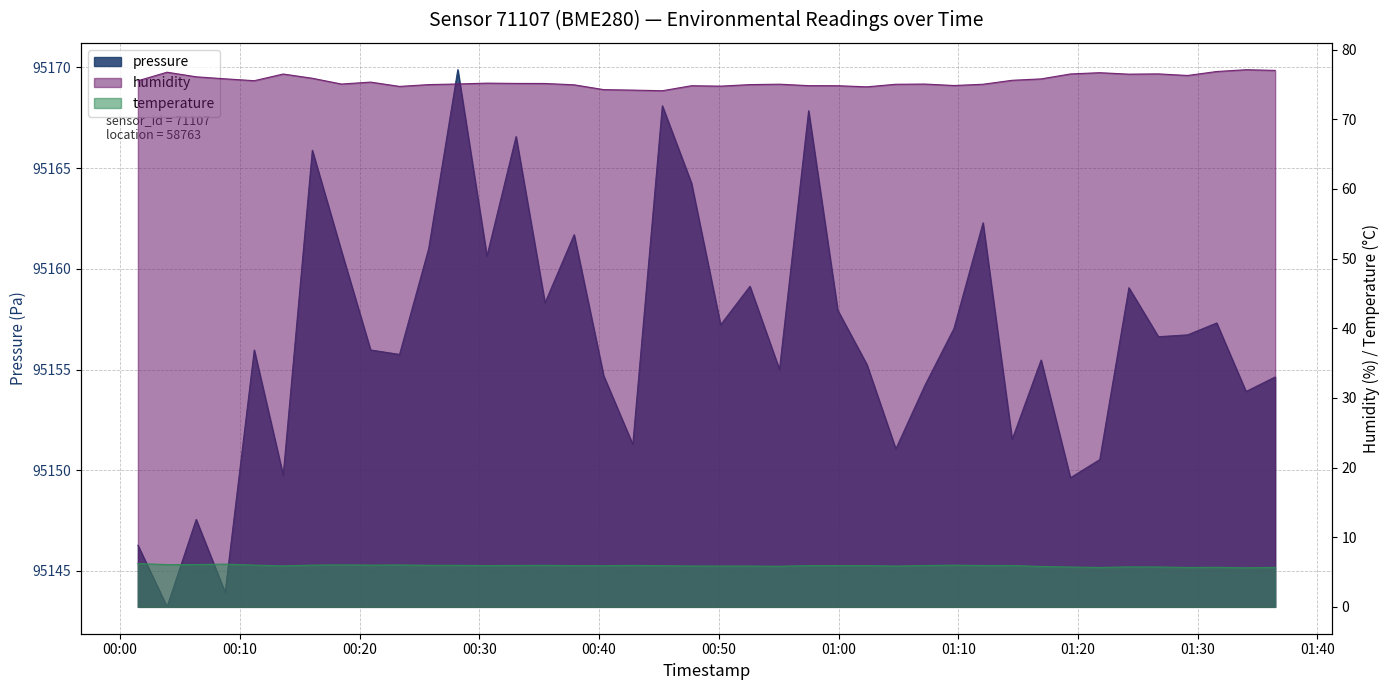

What value does the temperature series have at 2023-02-20T01:29:09?

5.7